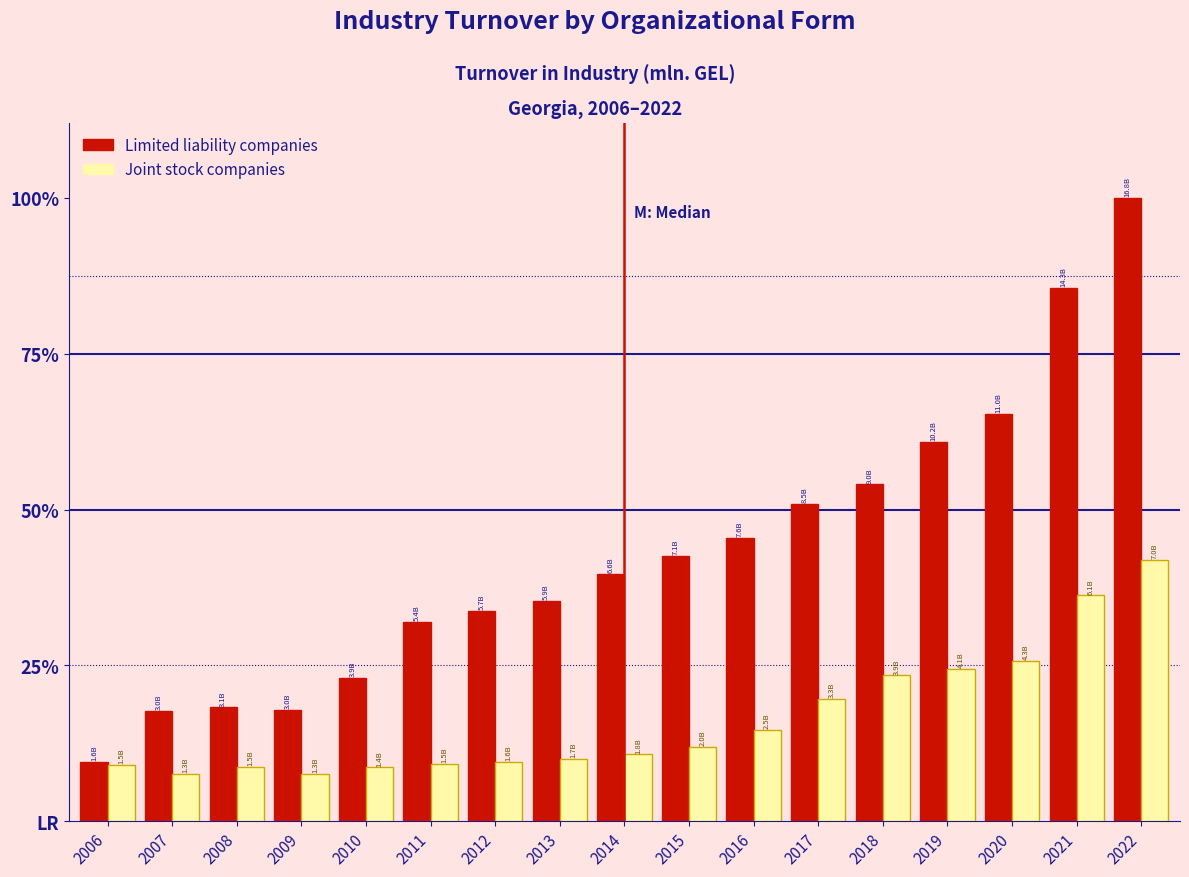

What are all the series names shown in the legend?

Limited liability companies, Joint stock companies